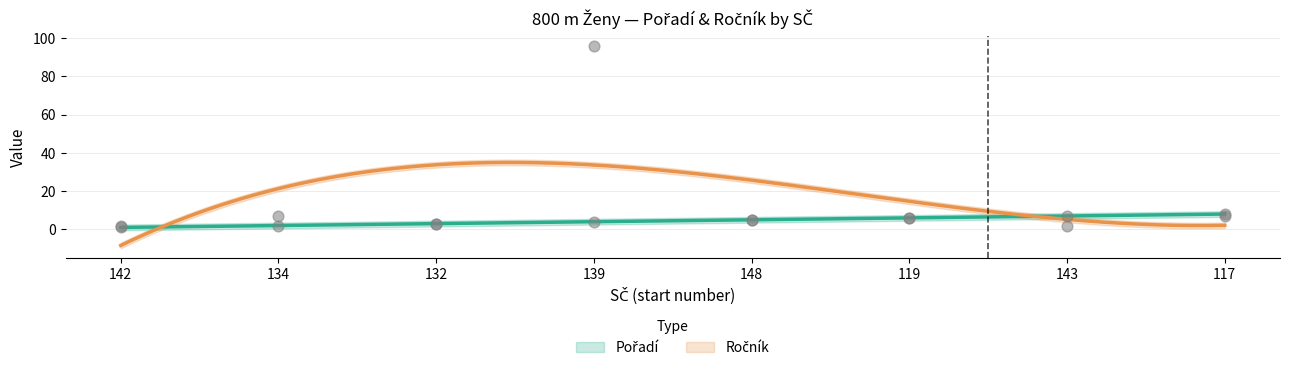

Which series contains the lowest Y value?

Pořadí